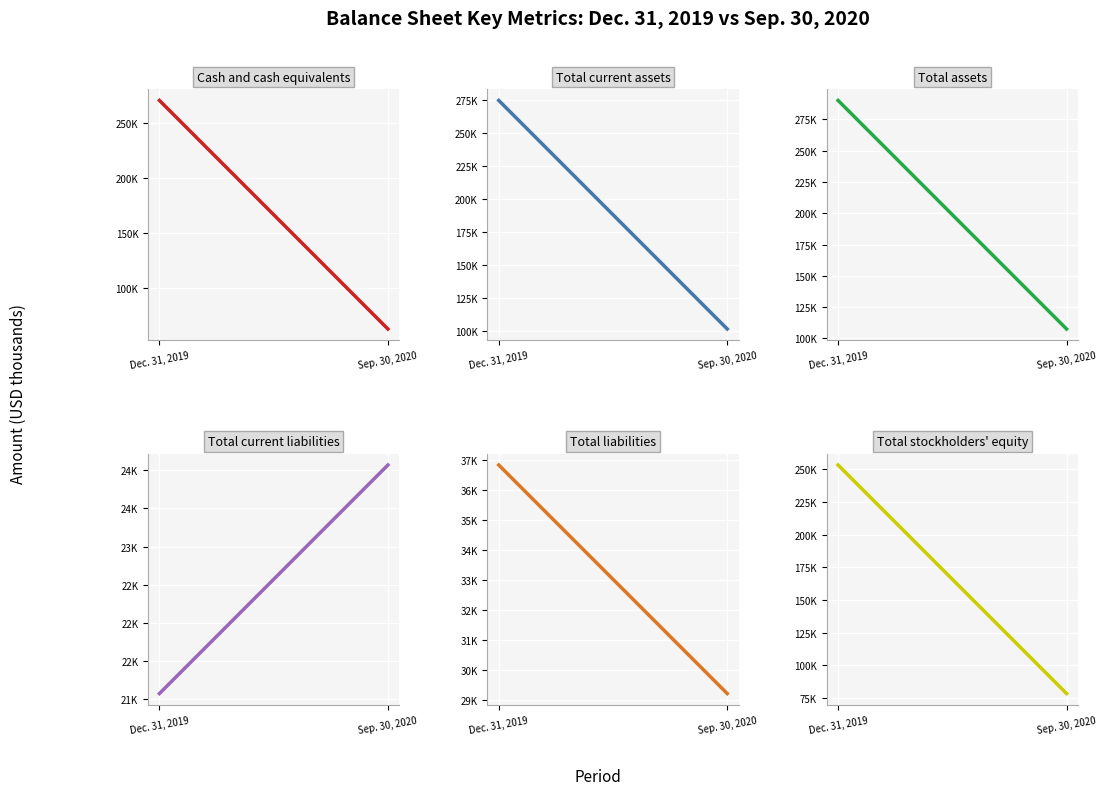

At which category is the sum across all series the highest?

Dec. 31, 2019